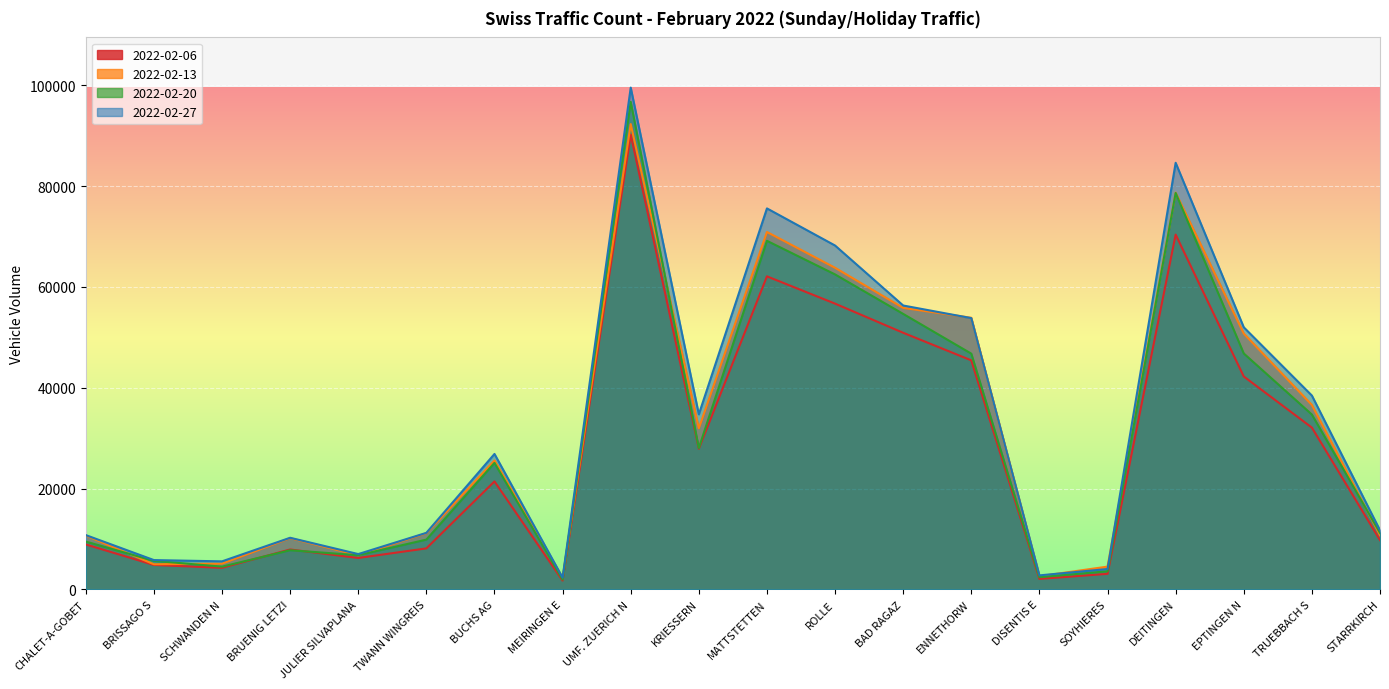

Where do 2022-02-13 and 2022-02-20 first cross each other?

CHALET-A-GOBET and BRISSAGO S